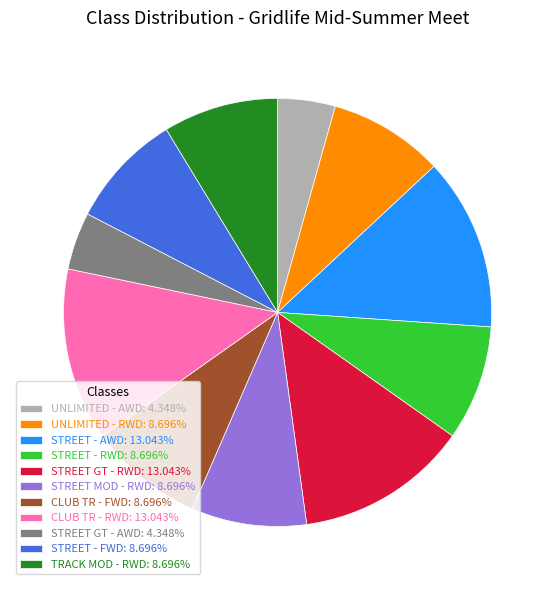

Count the number of slices in the pie.

11